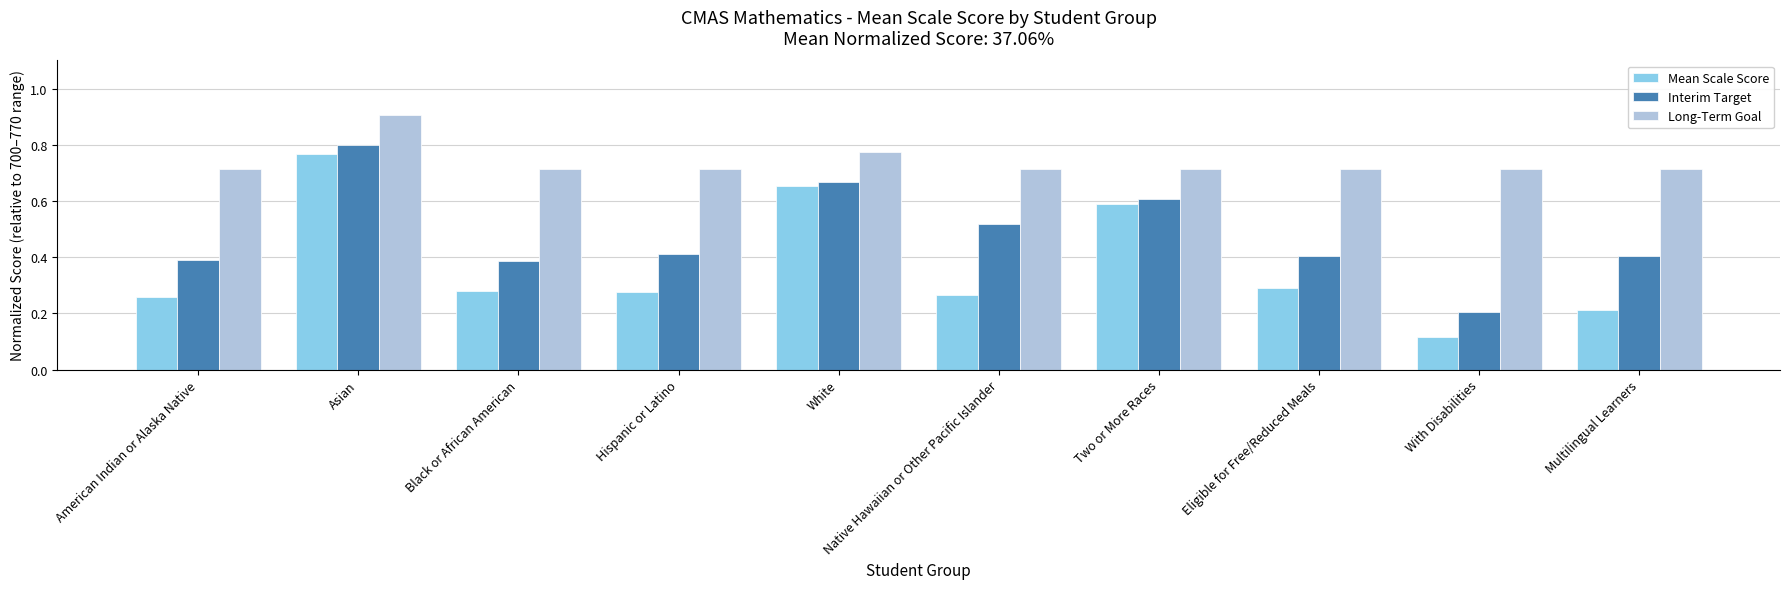

What is the sum of all Interim Target values?

4.8